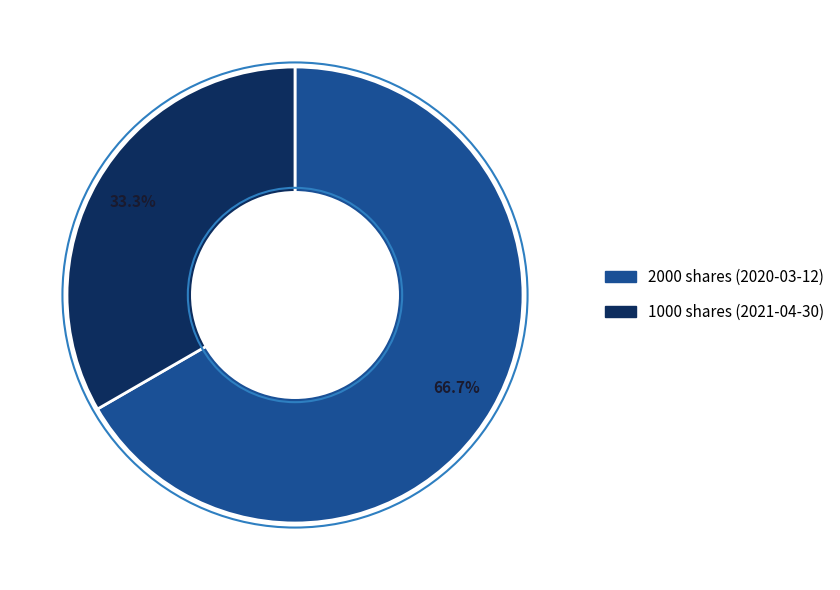

Is there a majority slice in this chart?

Yes